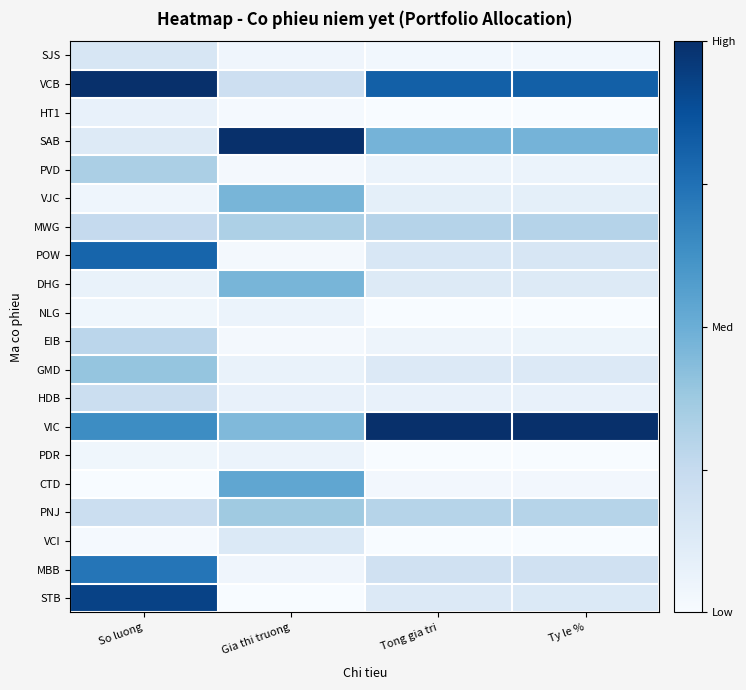

What is the difference between the highest and lowest values at Gia thi truong?

1.0